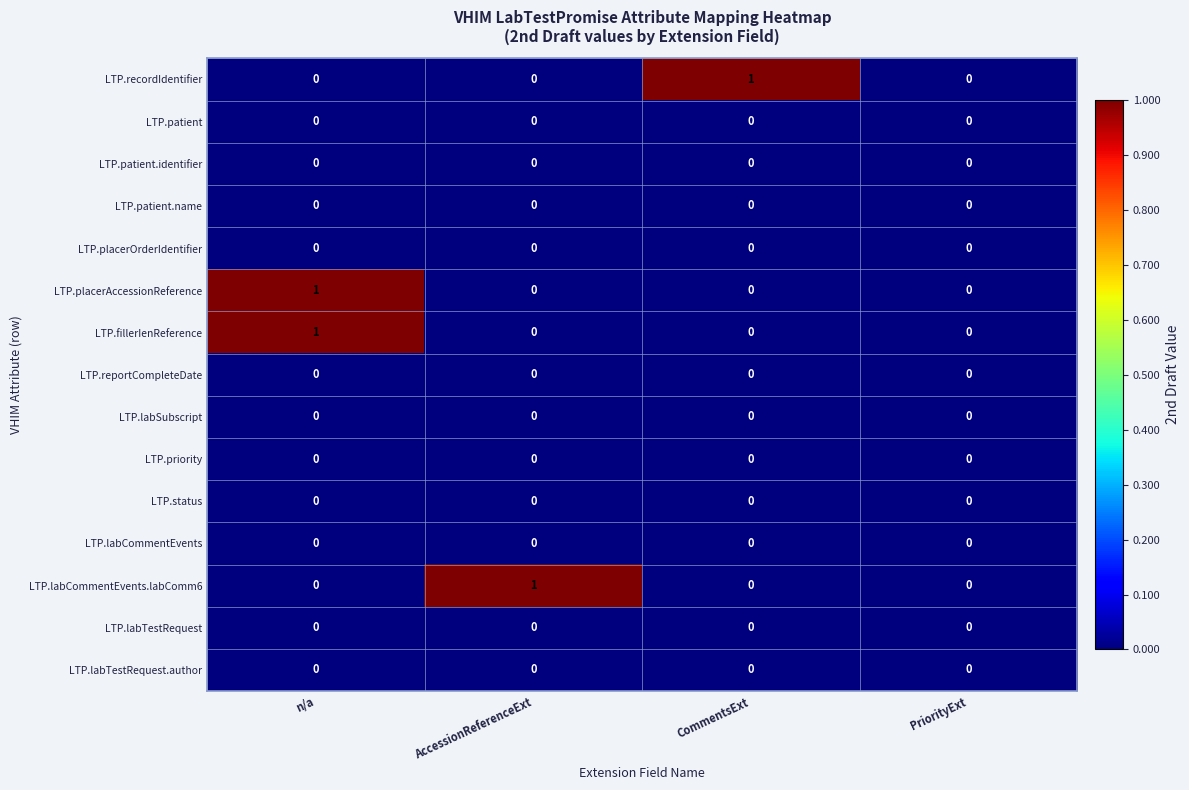

The value of LTP.reportCompleteDate at CommentsExt is 0. True or false?

True